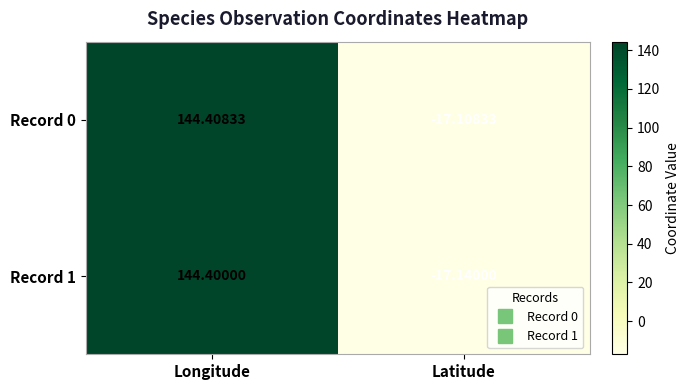

At which label does Record 1 first exceed 144?

Longitude